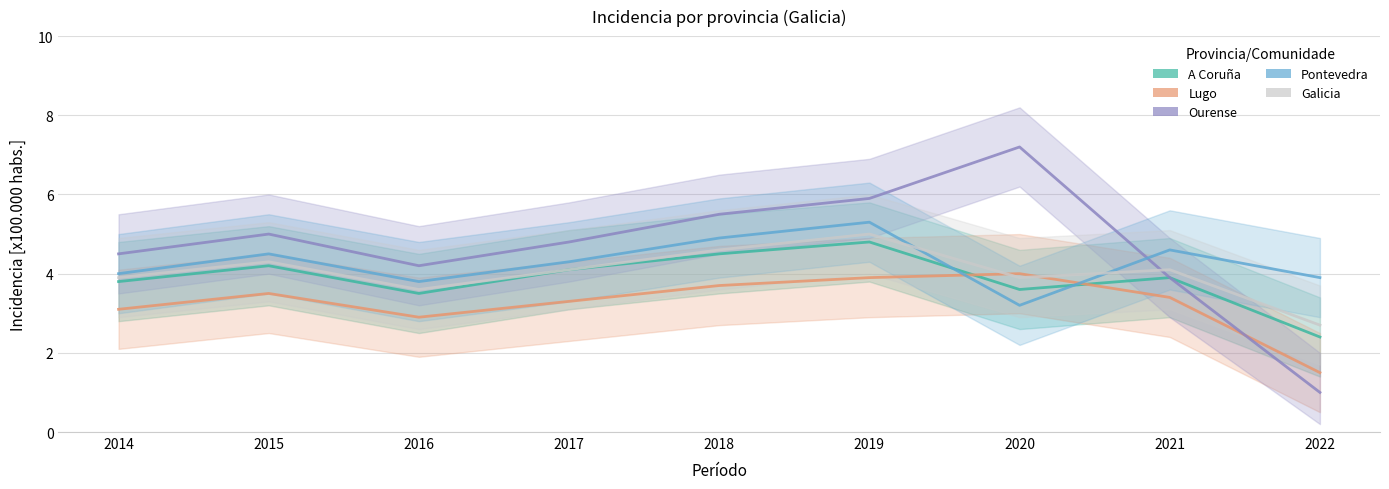

At how many categories does at least one series exceed 2?

9